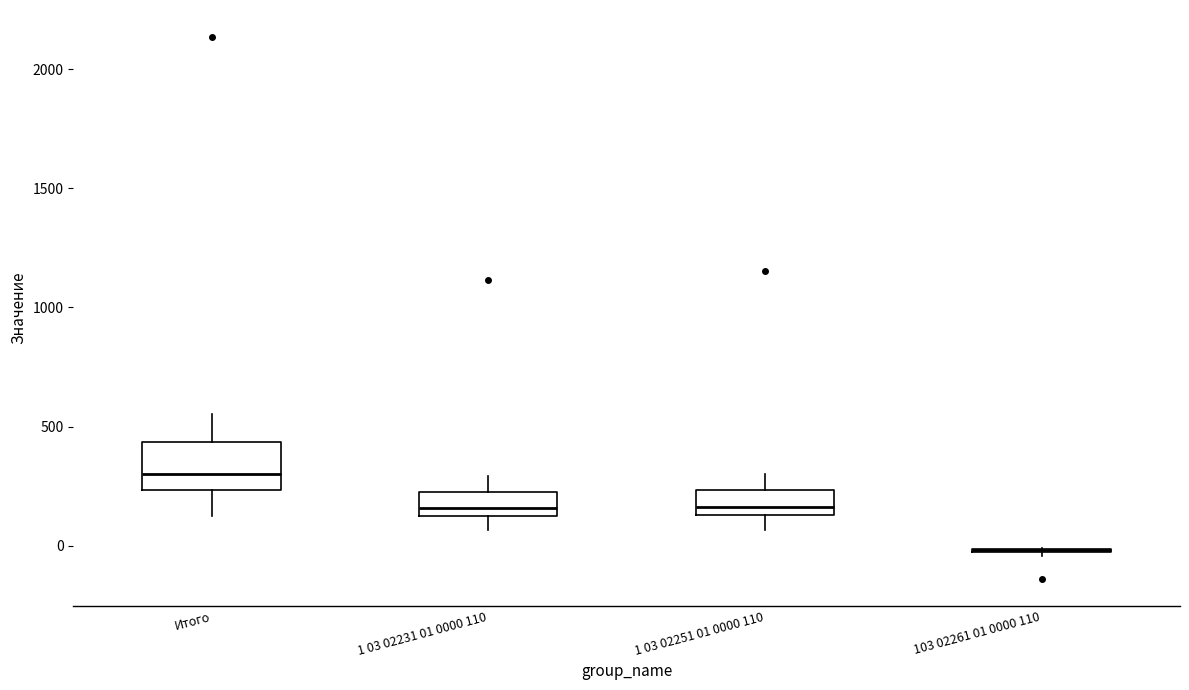

Reading left to right, transcribe this box plot: for each box, give where its median line is, the range the box spans, and where its two whiskers end, as read against the y-axis. The values are not printed on the chart, so give them approximately, as read against the axis.

Итого: median 300, box 250 to 450, whiskers 150 to 550
1 03 02231 01 0000 110: median 150, box 100 to 250, whiskers 50 to 300
1 03 02251 01 0000 110: median 150 (just above the box's lower edge), box 150 to 250, whiskers 50 to 300
103 02261 01 0000 110: box collapsed to a line at 0, whiskers -50 to 0